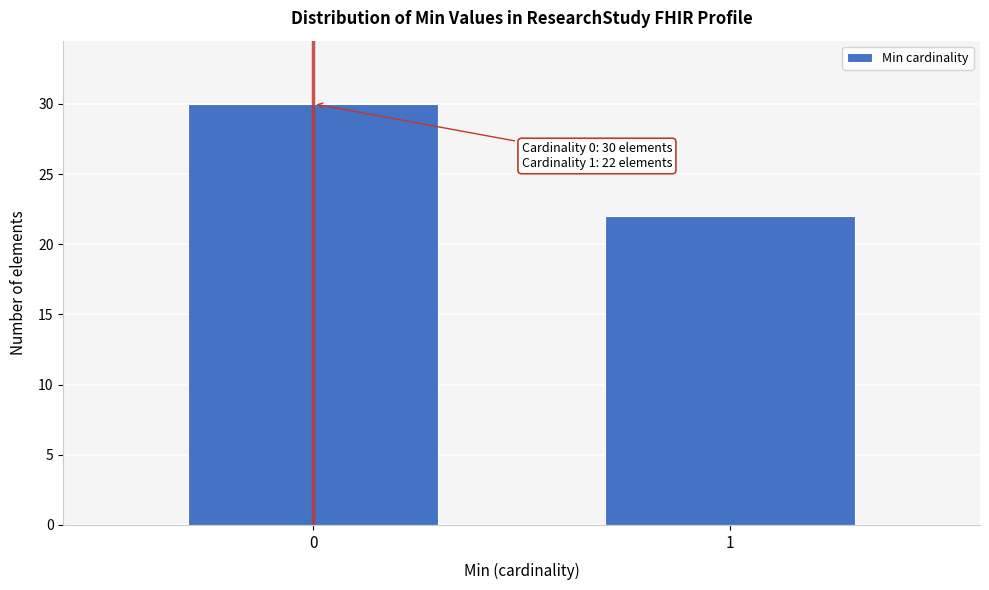

Reading left to right, list all the values displayed in this chart.

30	22